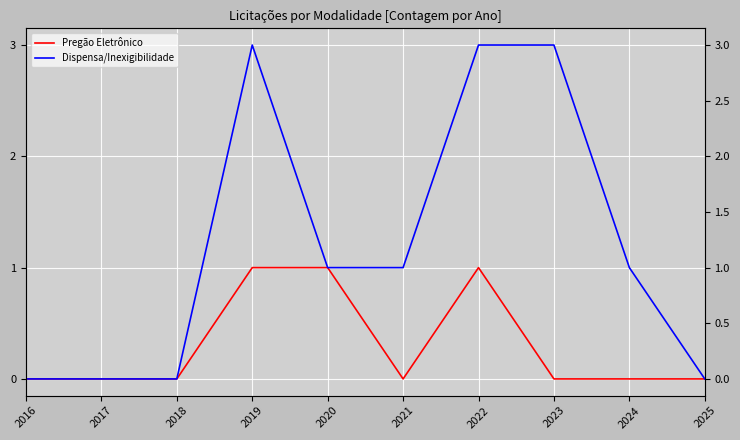

What is the sum of the Dispensa/Inexigibilidade values at 2018 and 2020?

1